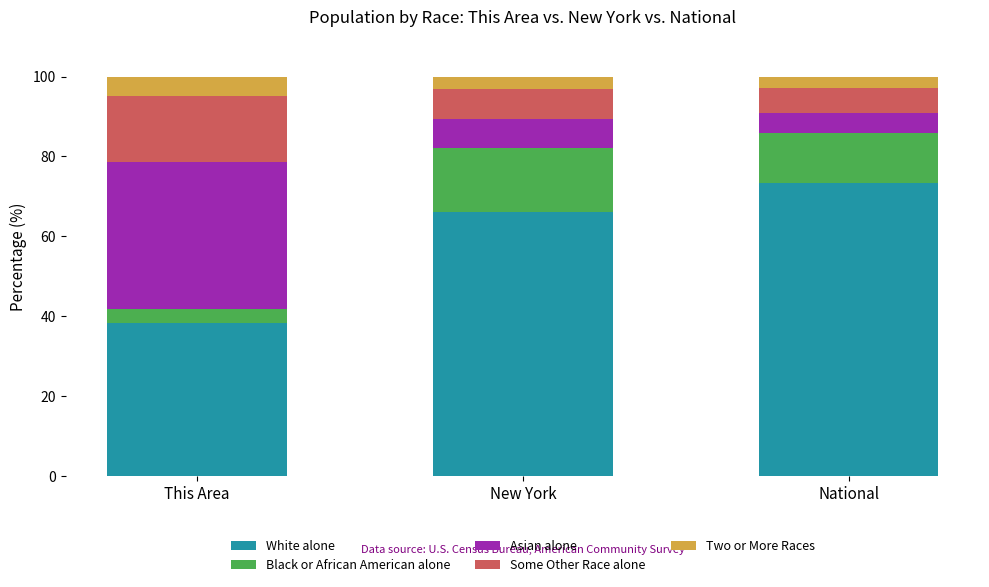

Reading left to right, what are the values for White alone?

This Area=38.2	New York=66.1	National=73.2